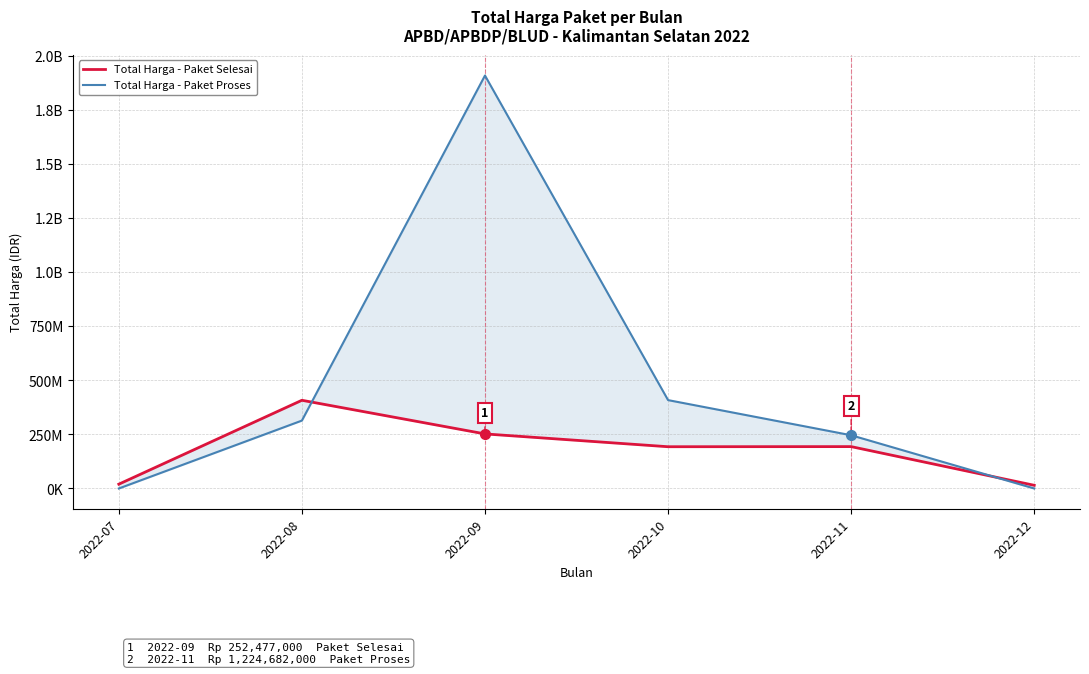

The value of Total Harga - Paket Proses at 2022-12 is -810588671. True or false?

False